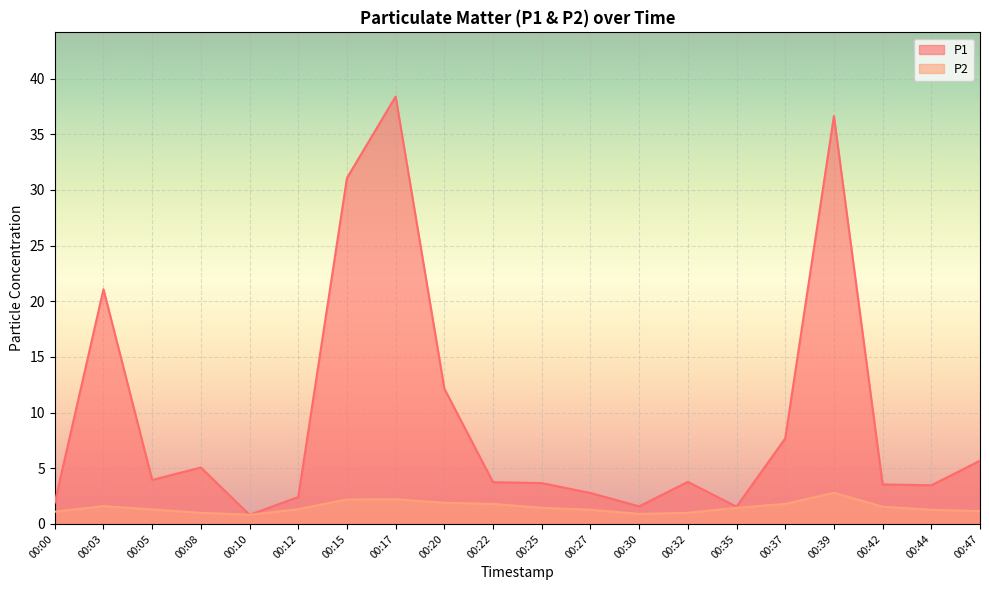

What is the sum of all P2 values?

29.9